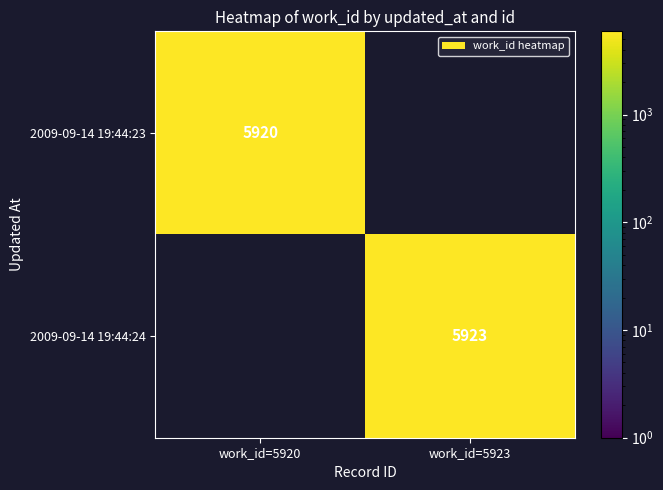

How many categories are shown in the chart?

2